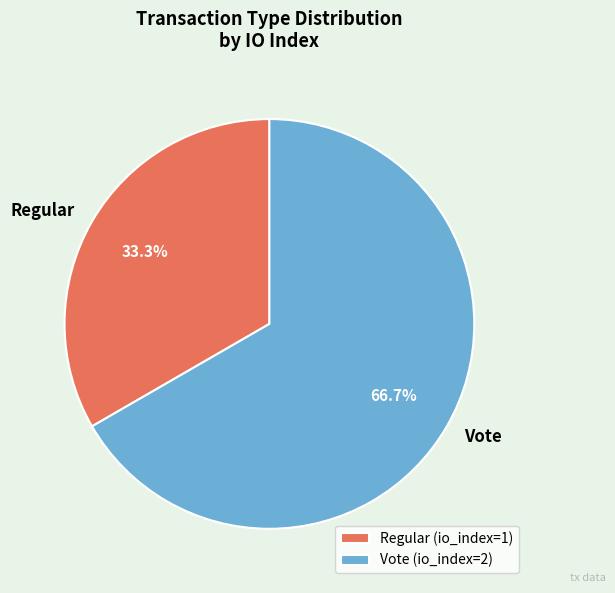

To the nearest percent, what portion does Vote represent?

67%